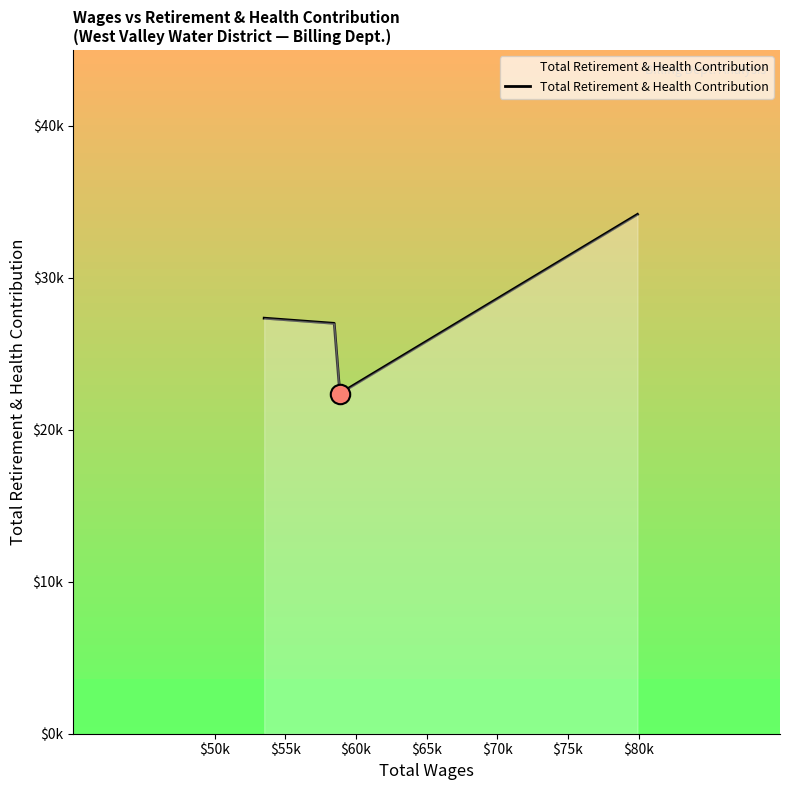

List the labels in order of value, largest first.

$65k, $50k, $55k, $60k